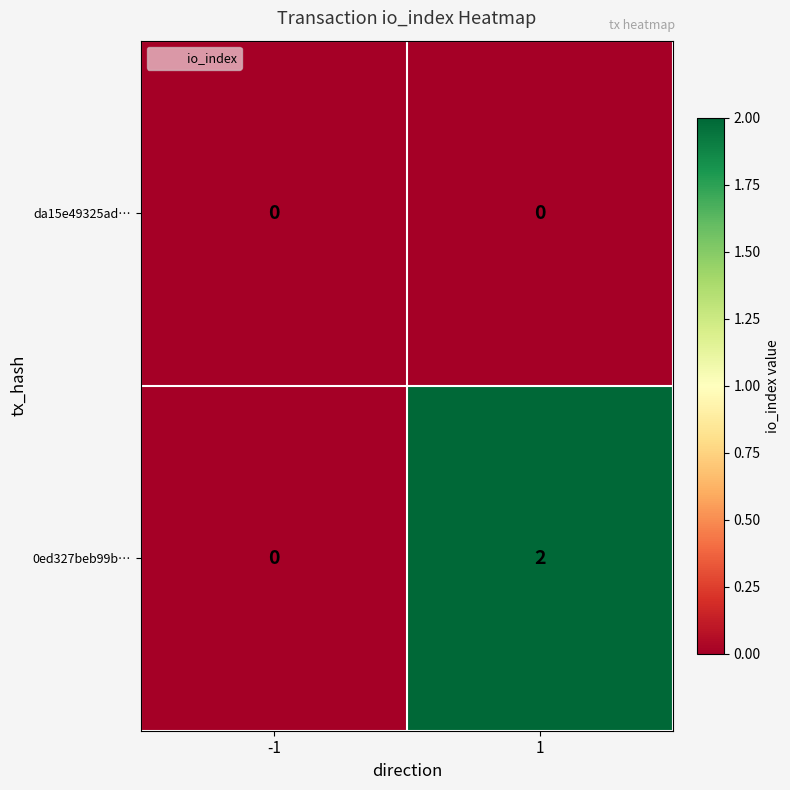

At how many categories does at least one series exceed 1?

1